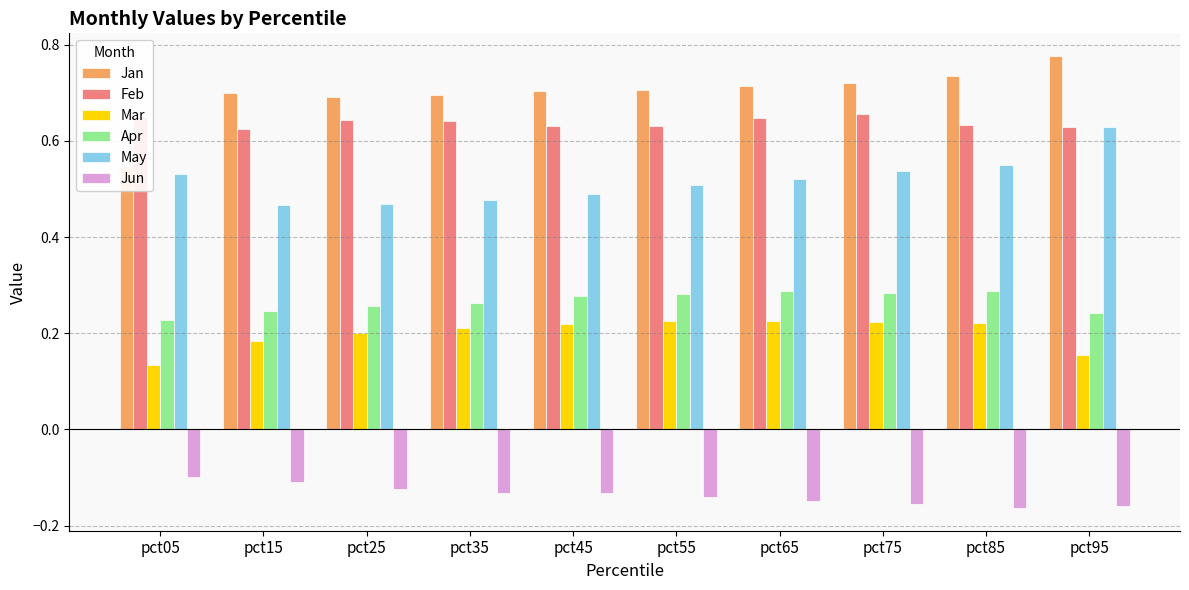

Where is Jan nearest to the value 0?

pct05